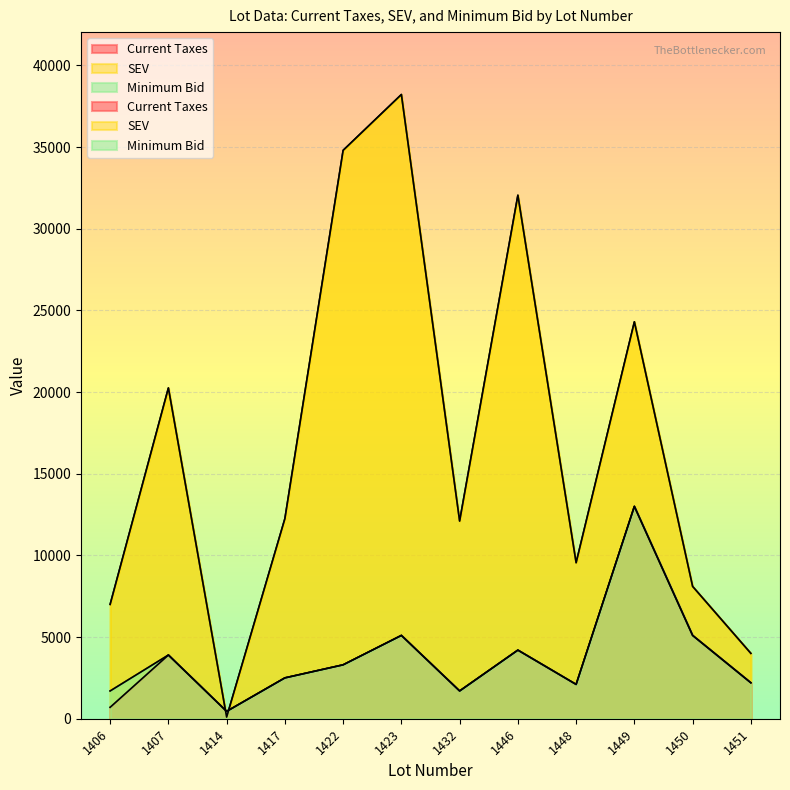

What is the difference between the Minimum Bid values at 1406 and 1407?

2200